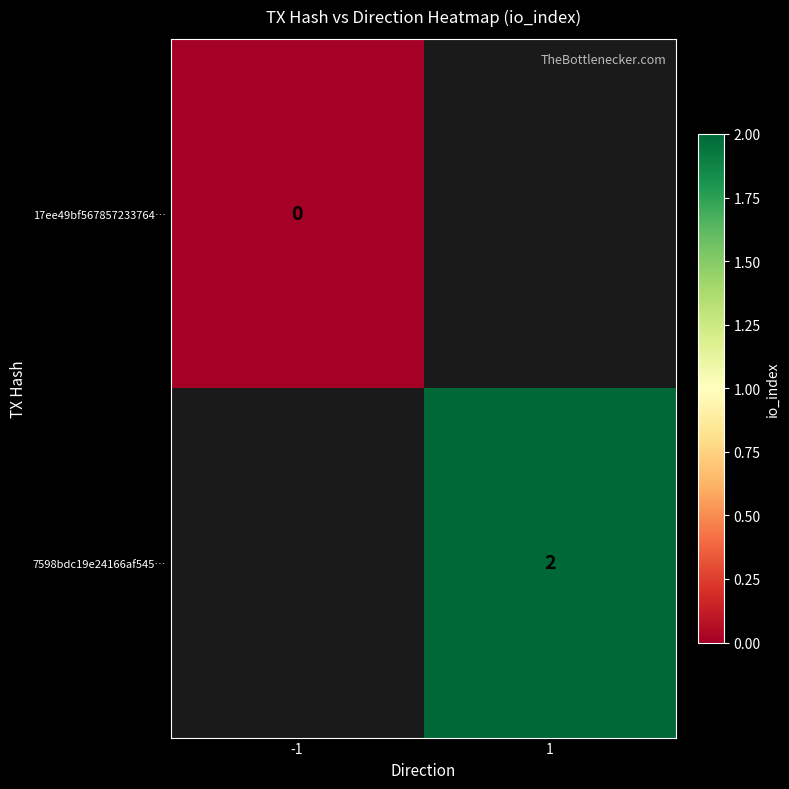

Is it true that 7598bdc19e24166af545… equals 1 at 1?

False